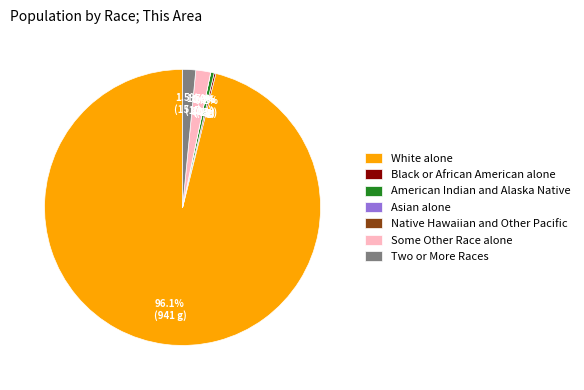

How many segments does this pie chart have?

7